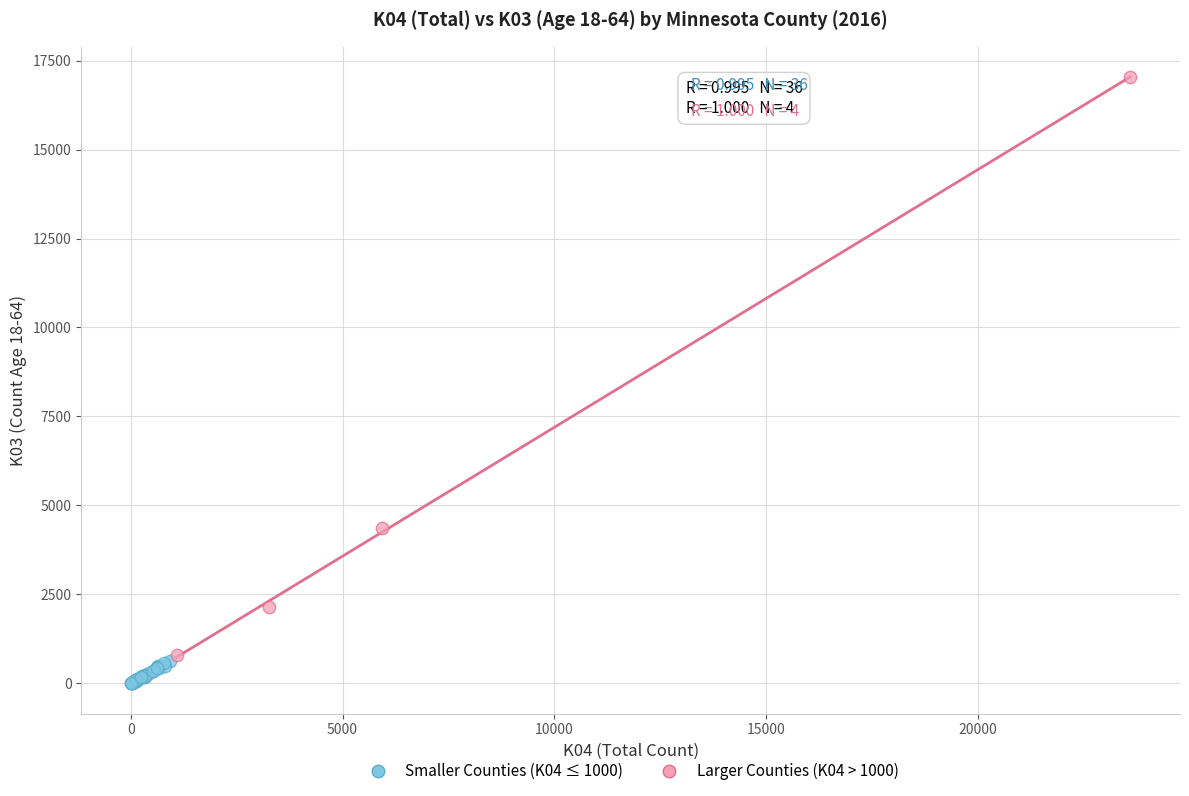

Which series contains the highest Y value?

Larger Counties (K04 > 1000)